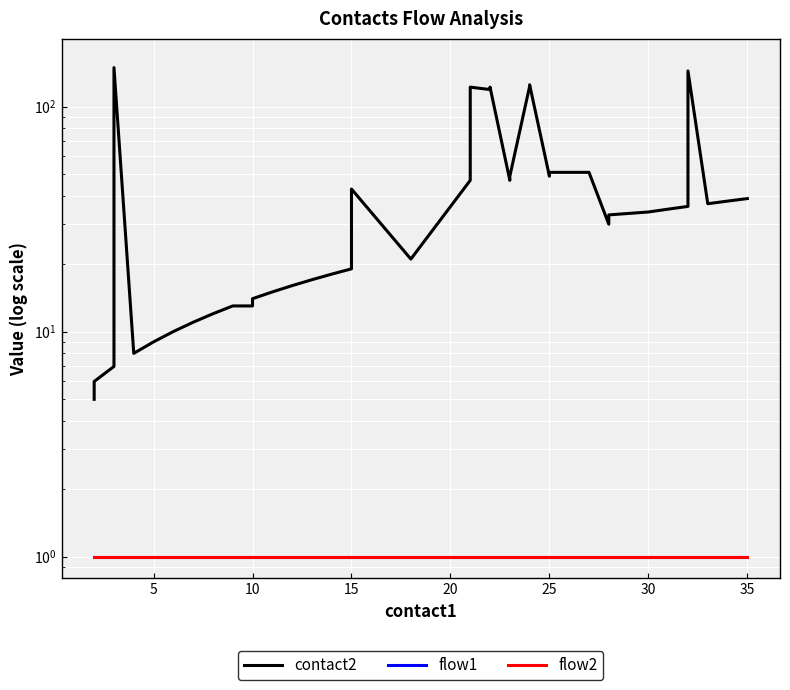

True or false: contact2 has more than 0 points higher than both neighbors.

True